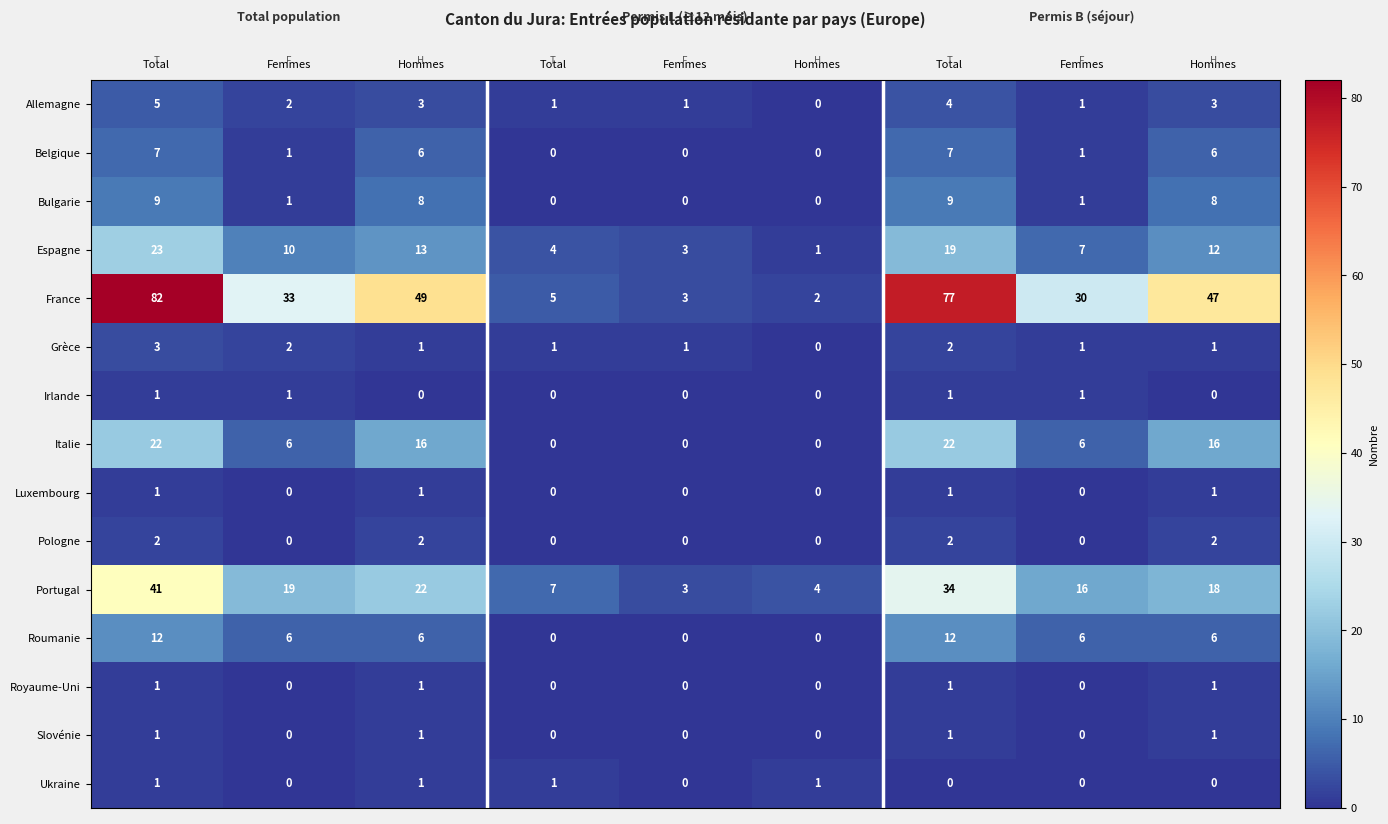

How many categories are shown in the chart?

9